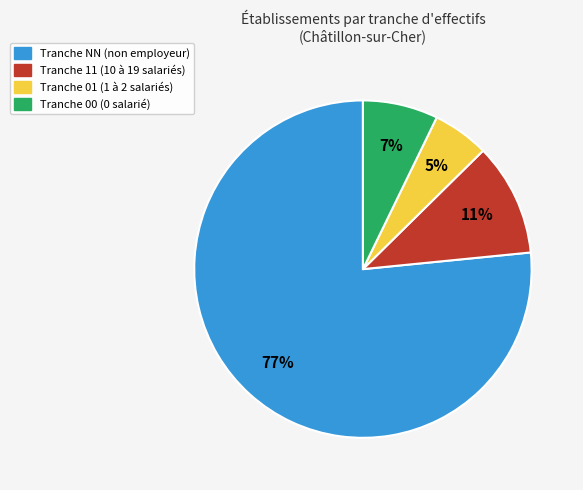

Is there a majority slice in this chart?

Yes